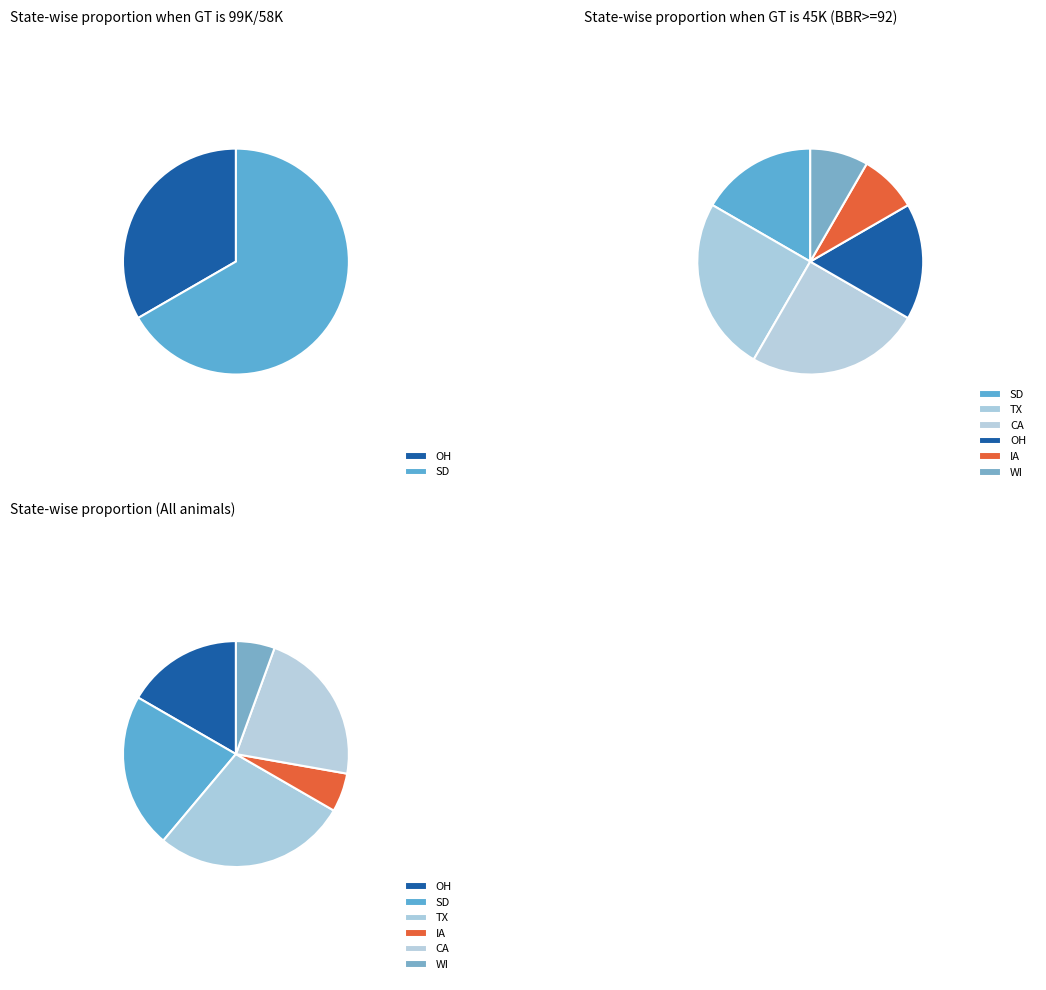

How many segments does this pie chart have?

6